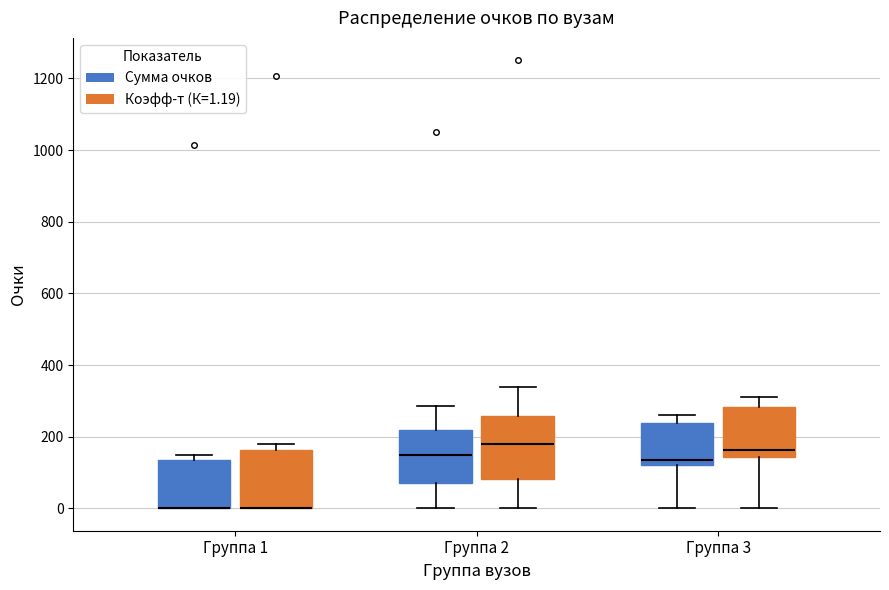

Reading left to right, read every box against the y-axis: the position of its median line, the range the box covers, and the ends of its whiskers. The values are not printed on the chart, so give them approximately, as read against the axis.

Группа 1 (Сумма очков): median 0 (drawn on the box's lower edge), box 0 to 140, whiskers 0 to 160
Группа 1 (Коэфф-т (К=1.19)): median 0 (drawn on the box's lower edge), box 0 to 160, whiskers 0 to 180
Группа 2 (Сумма очков): median 160, box 60 to 220, whiskers 0 to 280
Группа 2 (Коэфф-т (К=1.19)): median 180, box 80 to 260, whiskers 0 to 340
Группа 3 (Сумма очков): median 140, box 120 to 240, whiskers 0 to 260
Группа 3 (Коэфф-т (К=1.19)): median 160, box 140 to 280, whiskers 0 to 320